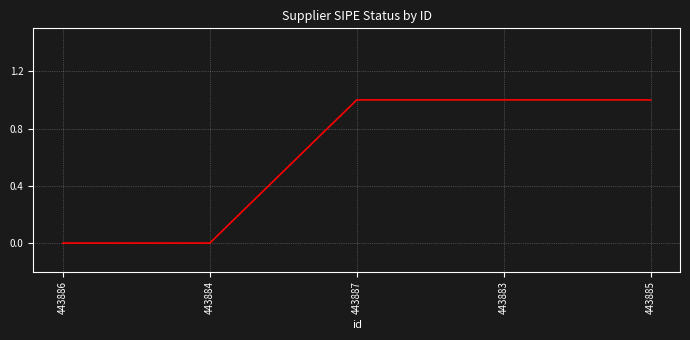

The chart shows a value of 1 at 443883. True or false?

True